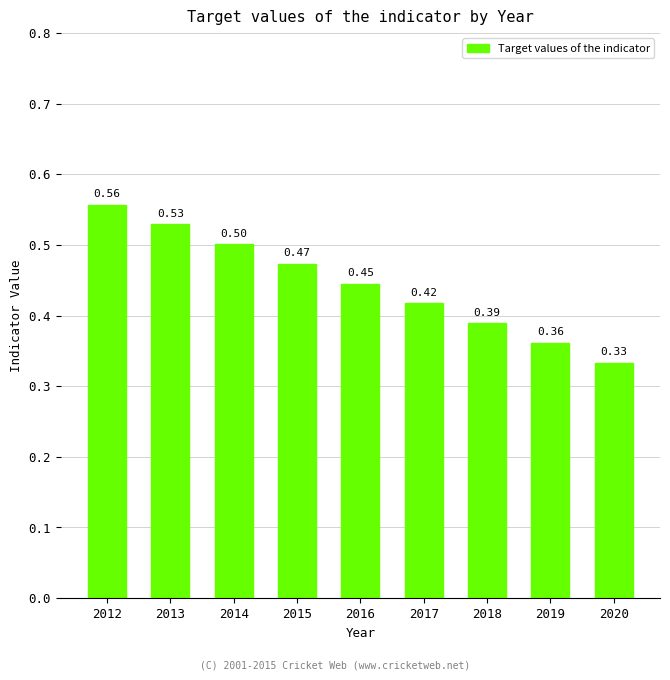

Rank the categories by value from highest to lowest.

2012, 2013, 2014, 2015, 2016, 2017, 2018, 2019, 2020